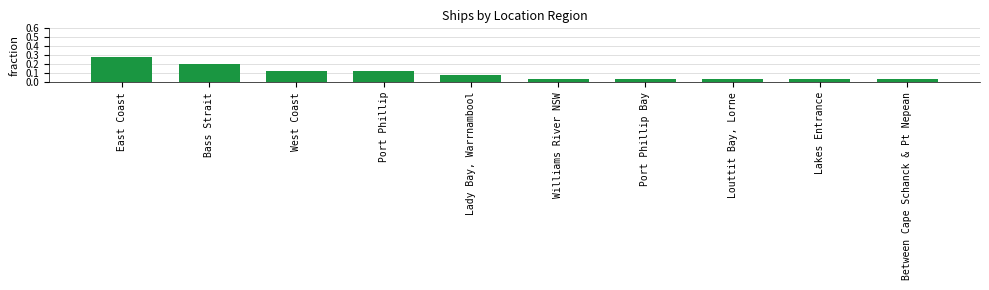

The value at Bass Strait is 0.1. True or false?

False